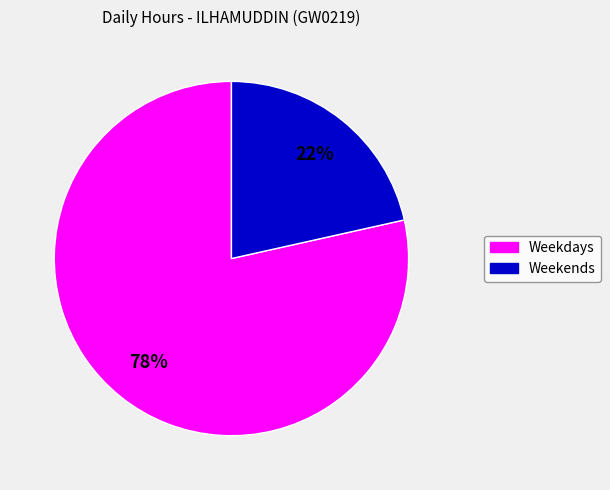

Is there any slice that represents more than half of the pie?

Yes